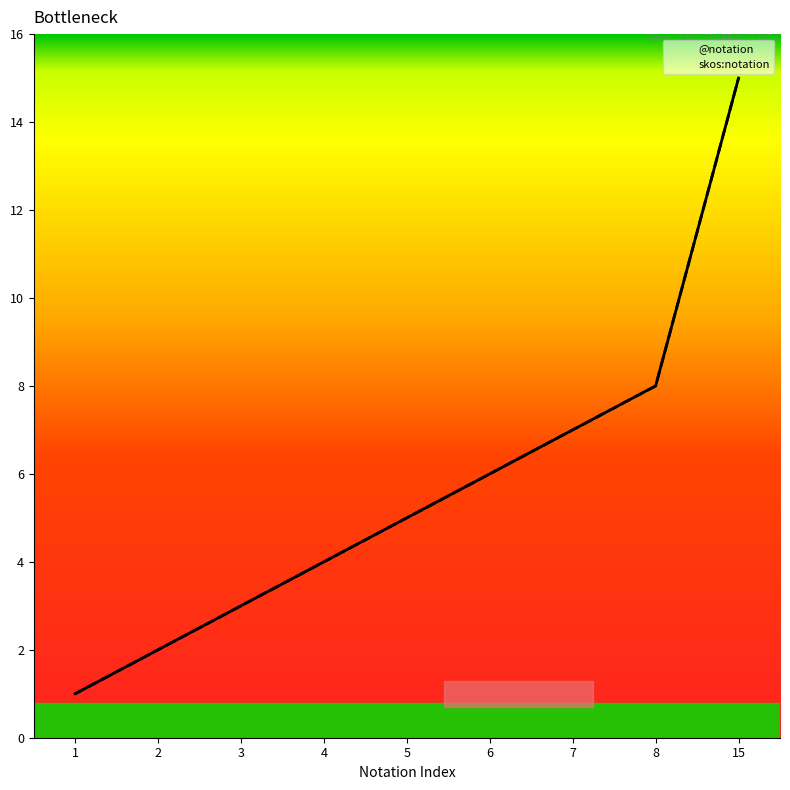

What is the maximum value shown in the chart?

15